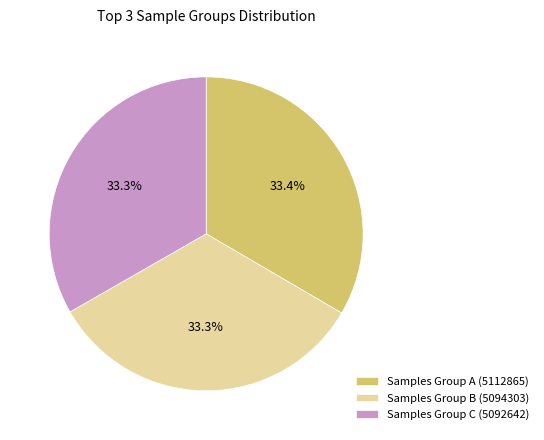

Is Samples Group C (5092642) the majority of the pie?

No